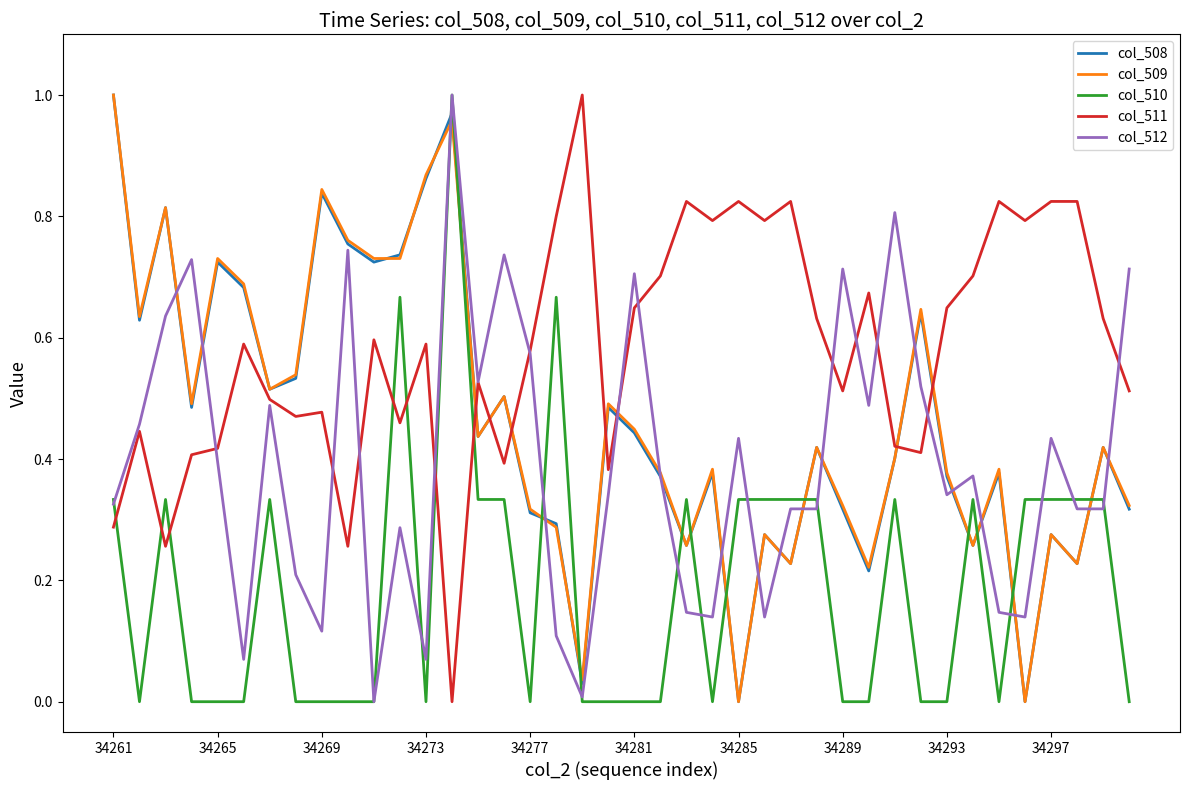

True or false: col_509 and col_510 intersect in this chart.

True